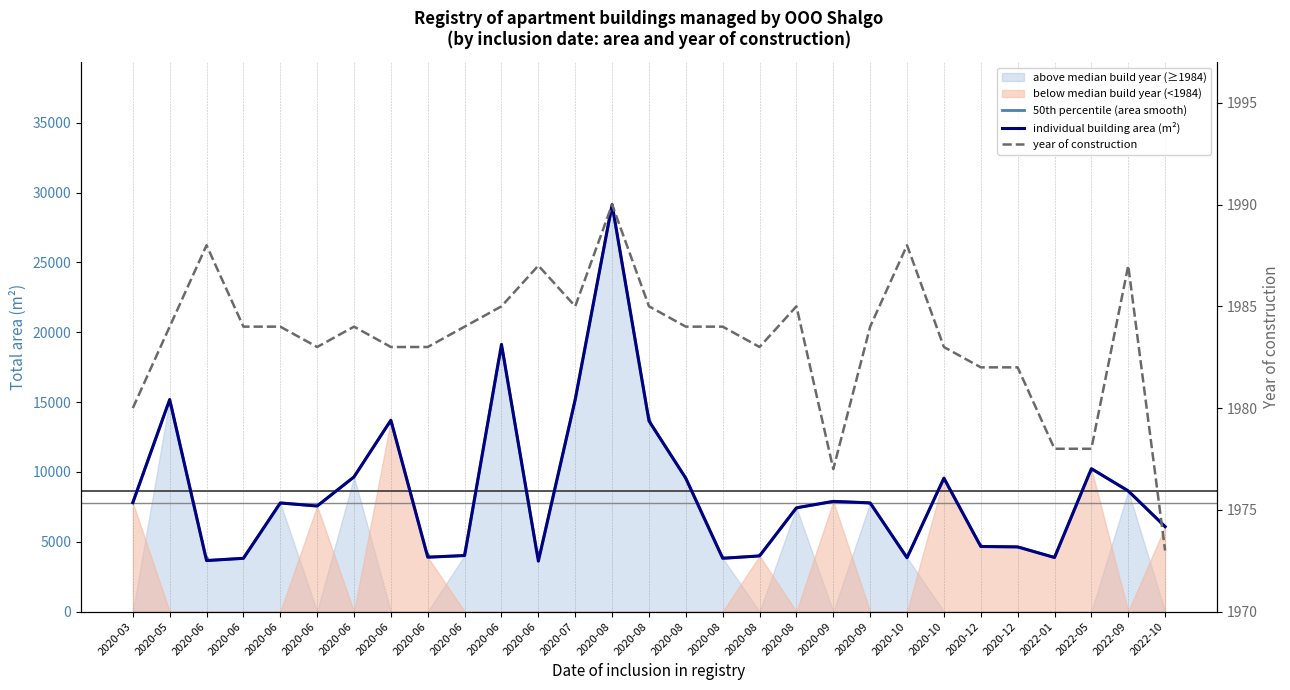

What is the difference between the highest and lowest values at 2020-06?

1662.7